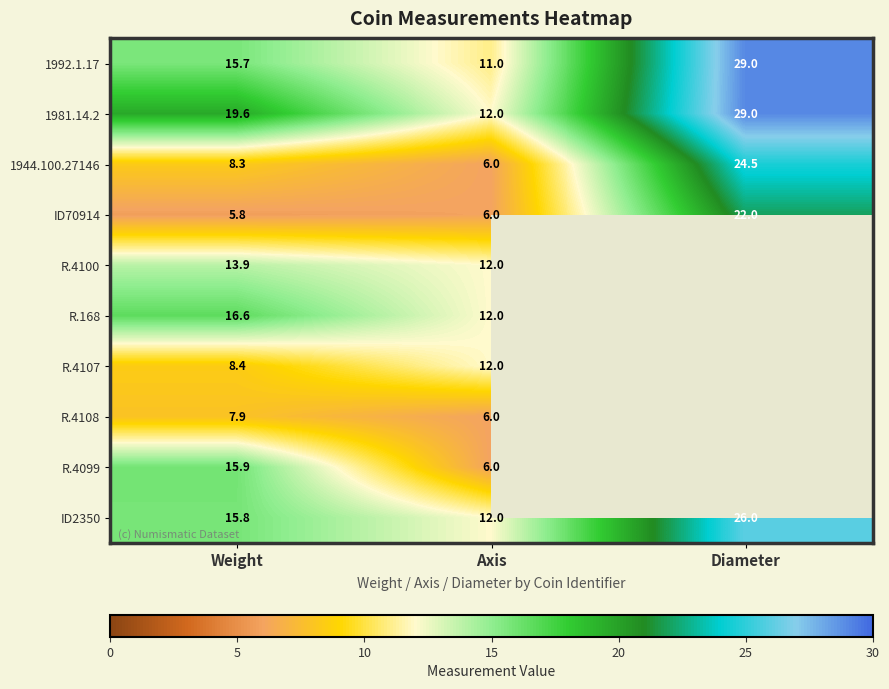

What is the difference between the highest and lowest values at Diameter?

7.0